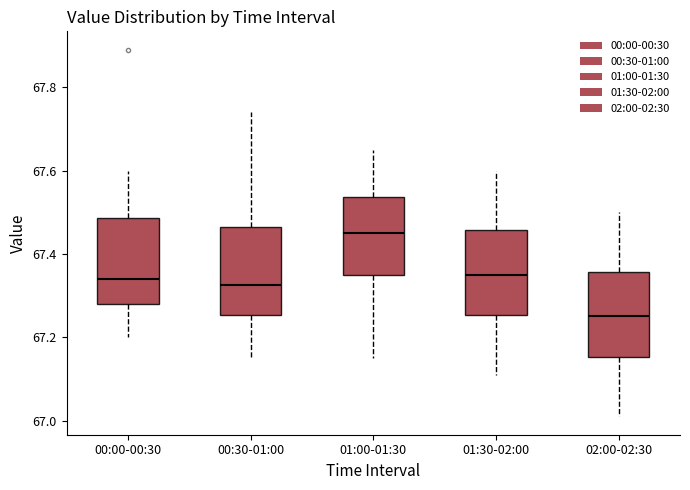

Reading left to right, transcribe this box plot: for each box, give where its median line is, the range the box spans, and where its two whiskers end, as read against the y-axis. The values are not printed on the chart, so give them approximately, as read against the axis.

00:00-00:30: median 67.34, box 67.28 to 67.48, whiskers 67.20 to 67.60
00:30-01:00: median 67.32, box 67.26 to 67.46, whiskers 67.16 to 67.74
01:00-01:30: median 67.46, box 67.36 to 67.54, whiskers 67.16 to 67.66
01:30-02:00: median 67.36, box 67.26 to 67.46, whiskers 67.12 to 67.60
02:00-02:30: median 67.26, box 67.16 to 67.36, whiskers 67.02 to 67.50